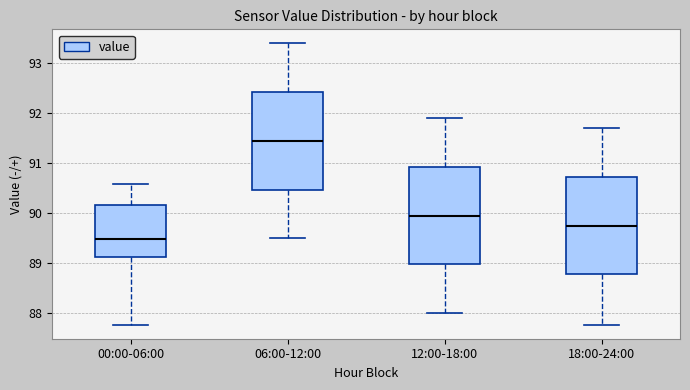

Reading left to right, read every box against the y-axis: the position of its median line, the range the box covers, and the ends of its whiskers. The values are not printed on the chart, so give them approximately, as read against the axis.

00:00-06:00: median 89.5, box 89.1 to 90.2, whiskers 87.8 to 90.6
06:00-12:00: median 91.5, box 90.5 to 92.4, whiskers 89.5 to 93.4
12:00-18:00: median 90.0, box 89.0 to 90.9, whiskers 88.0 to 91.9
18:00-24:00: median 89.8, box 88.8 to 90.7, whiskers 87.8 to 91.7